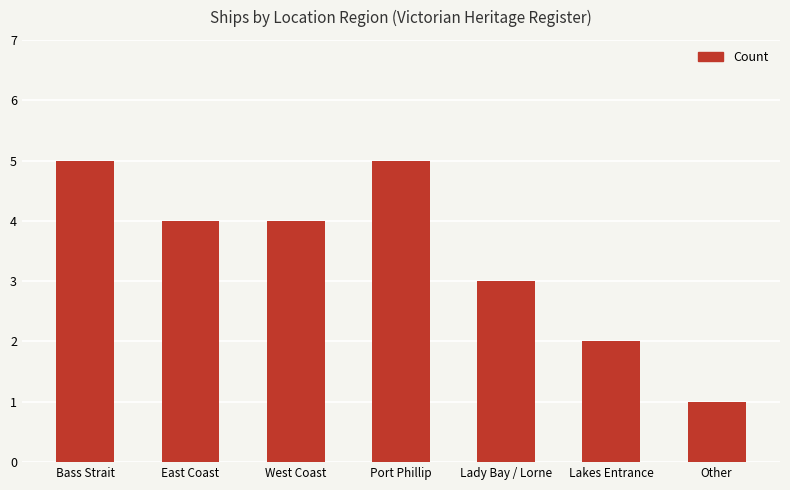

Is it true that the value at West Coast is 7?

False